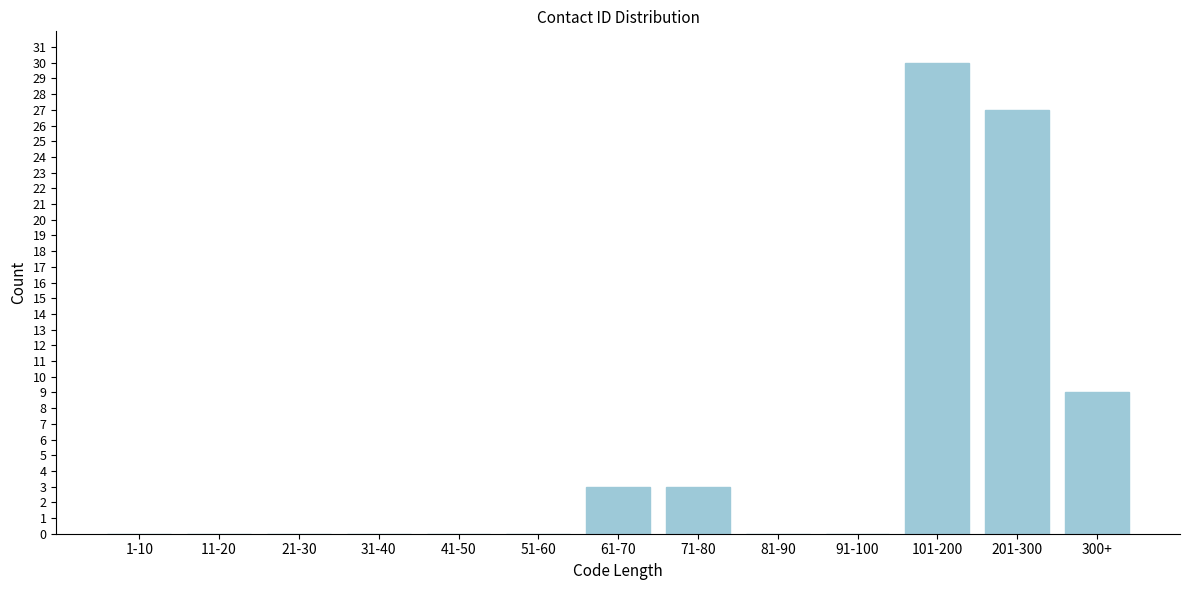

Reading right to left, what are all the values shown in this chart?

300+=9	201-300=27	101-200=30	91-100=0	81-90=0	71-80=3	61-70=3	51-60=0	41-50=0	31-40=0	21-30=0	11-20=0	1-10=0